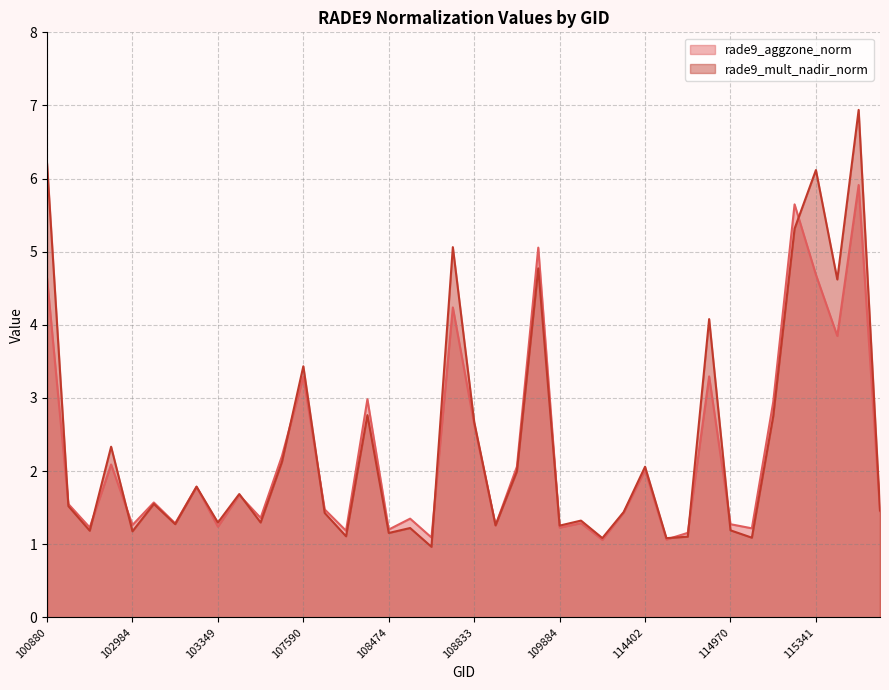

Rank the series by their maximum value, from lowest to highest.

rade9_aggzone_norm, rade9_mult_nadir_norm